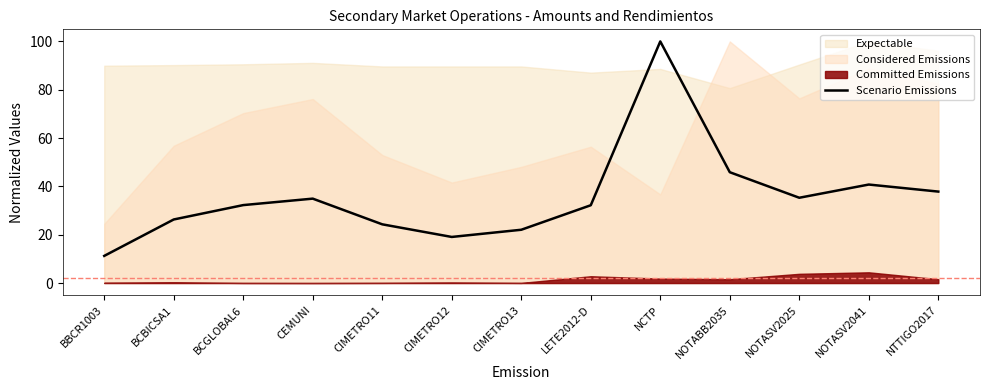

Is it true that the value at CIMETRO11 is 36.4?

False